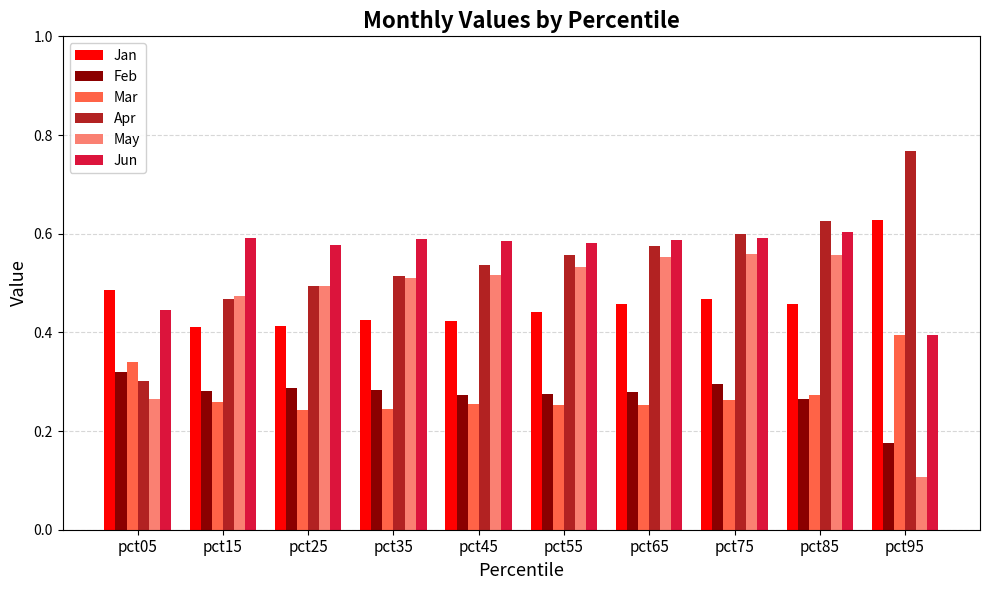

Count the Feb values in the range 0 to 1.

10